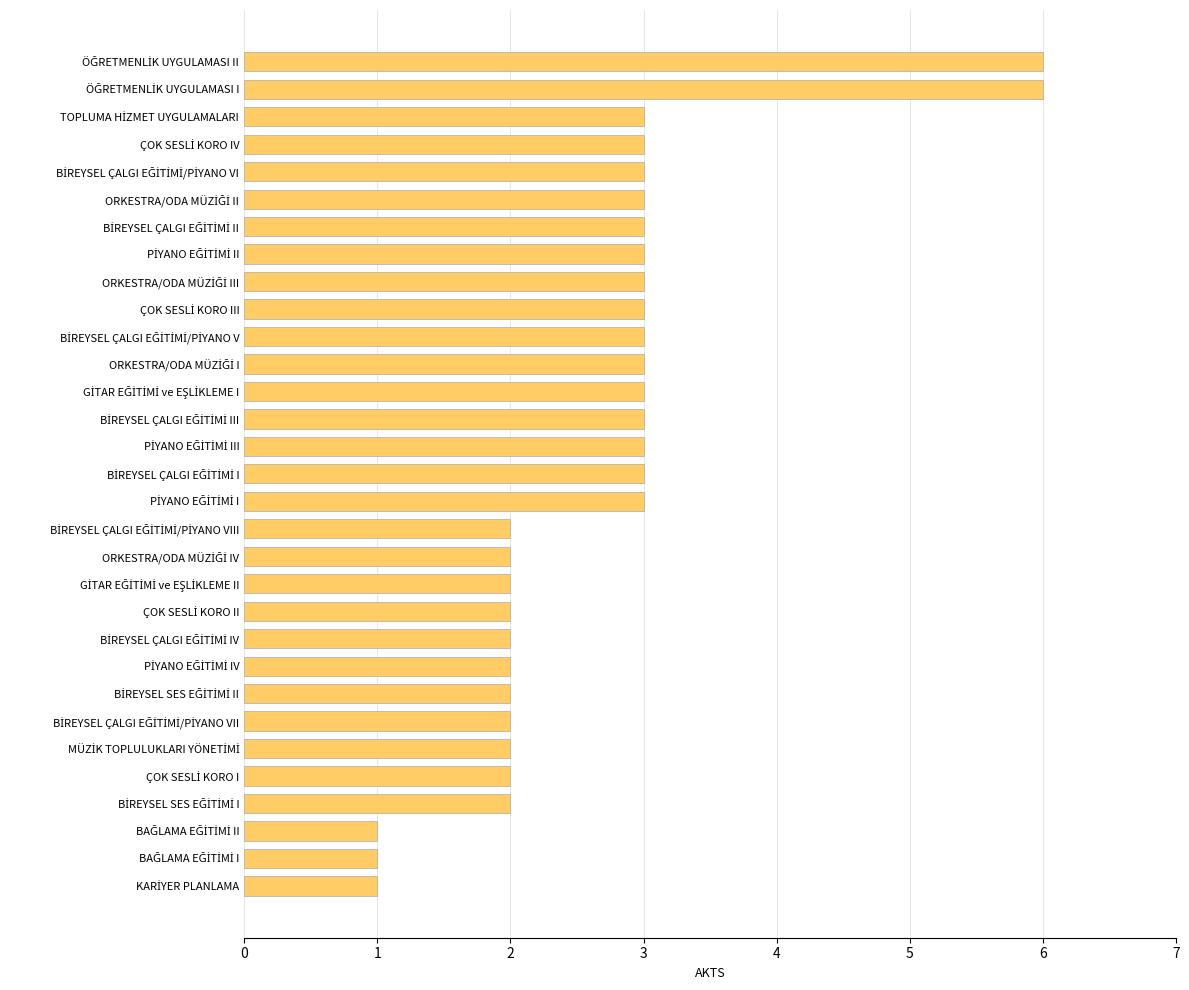

What is the average value?

3